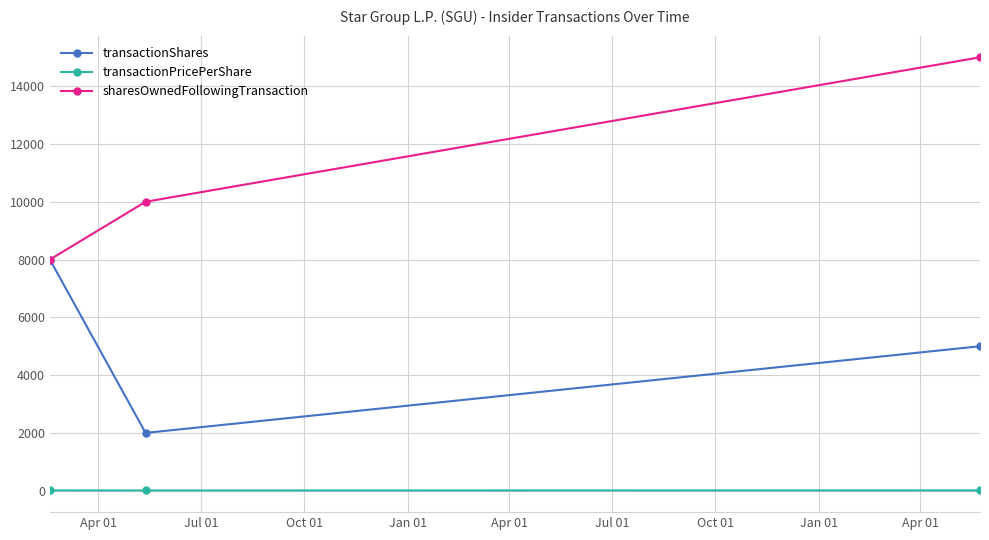

What is the value of the transactionShares point at the 2nd from the left?

2000.0